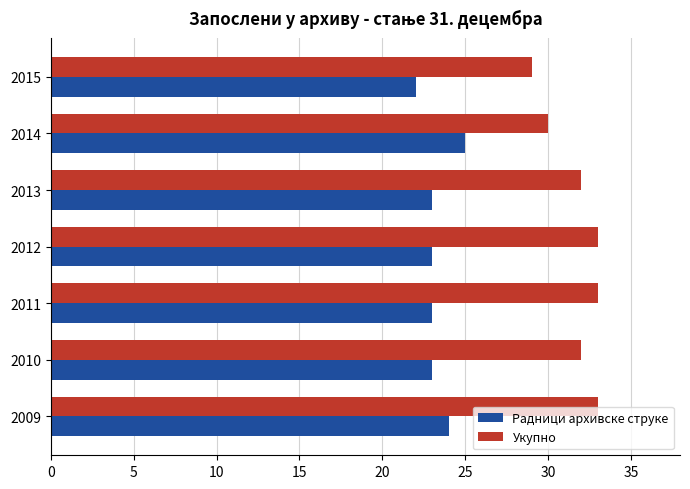

Which series has the largest total across all categories?

Укупно